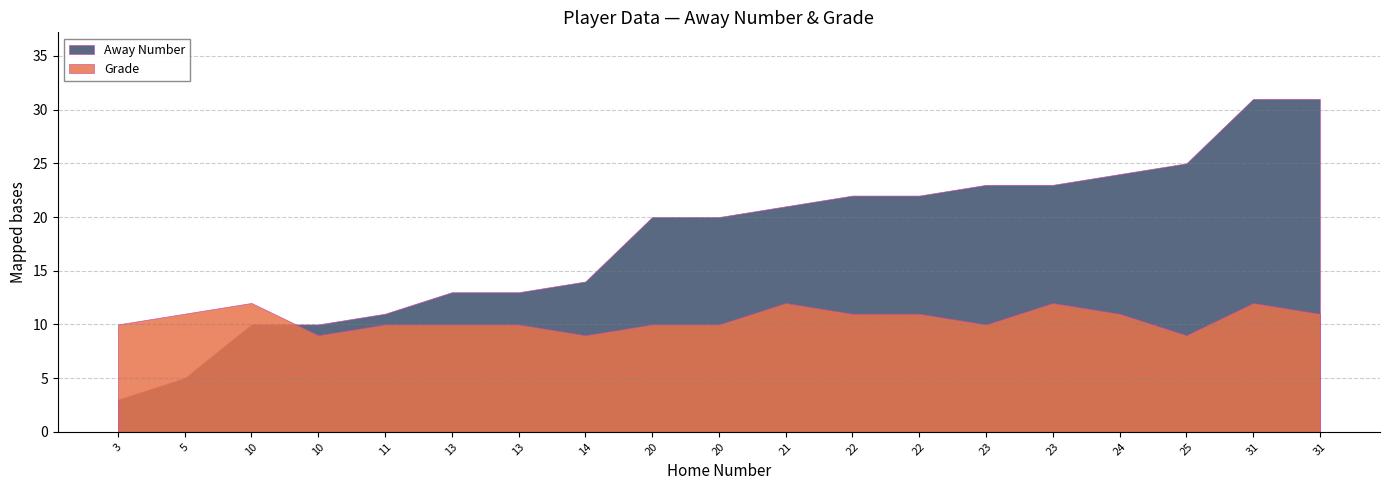

The value of Grade at 31 is 18. True or false?

False